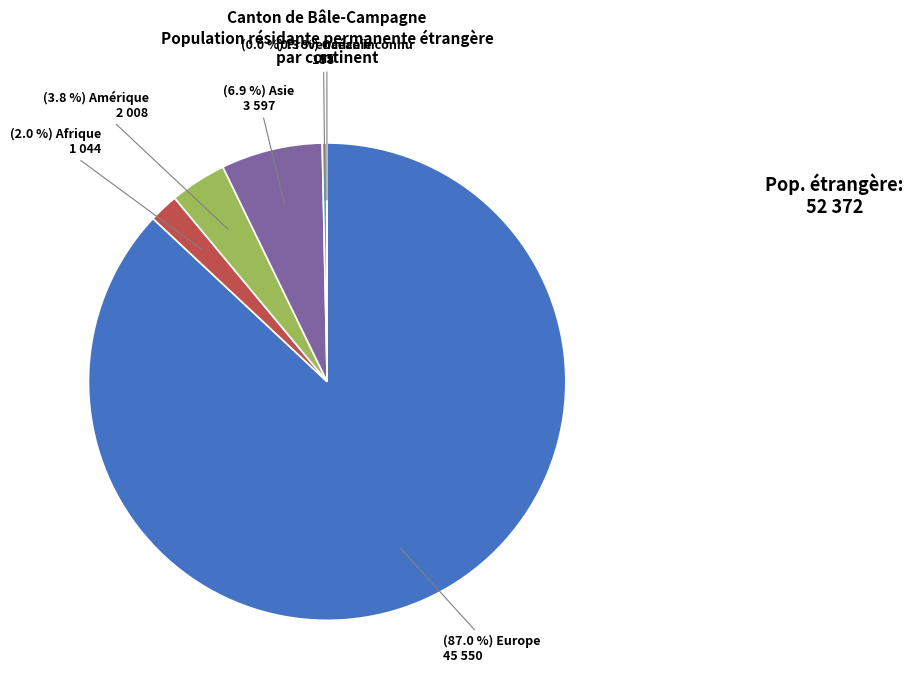

Is there a majority slice in this chart?

Yes